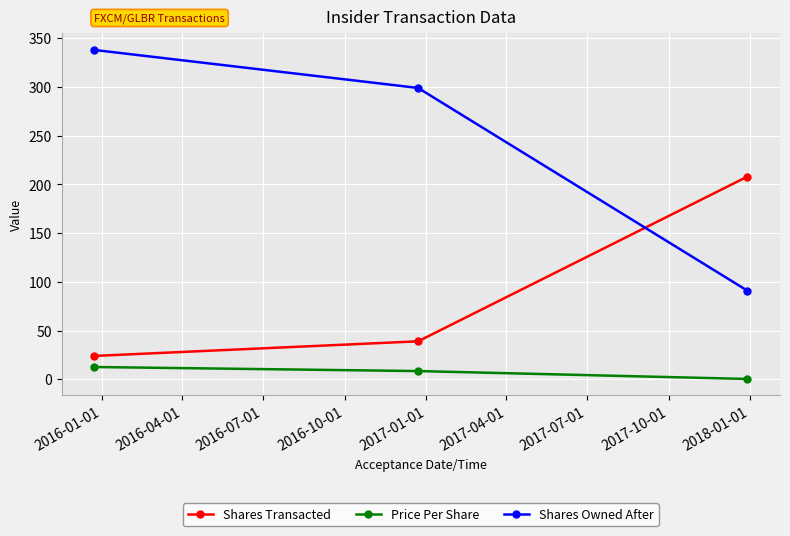

Which series has the largest range (max minus min)?

Shares Owned After